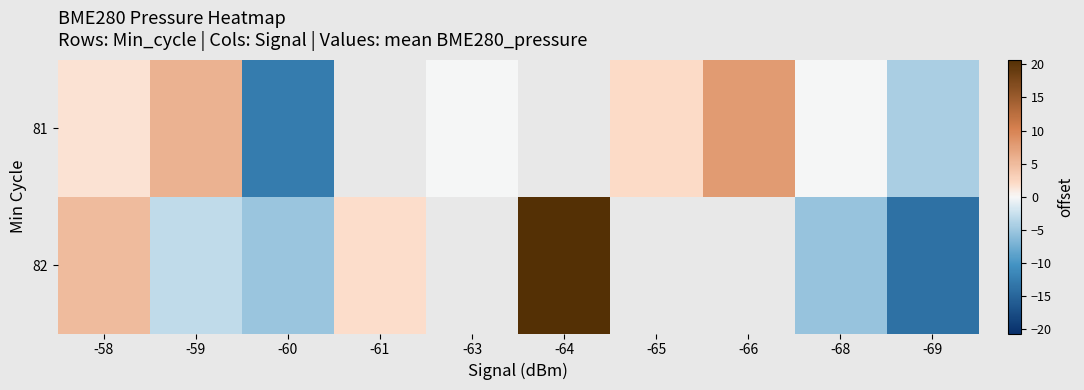

What is the difference between the maximum and second lowest values in the 81 series?

12.2